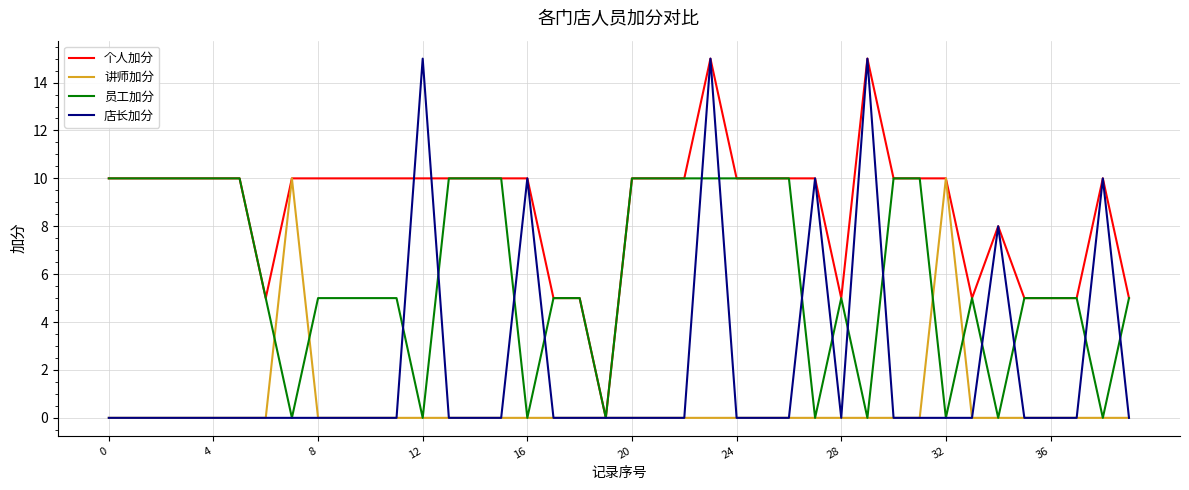

What is the average value of the 个人加分 series?

9